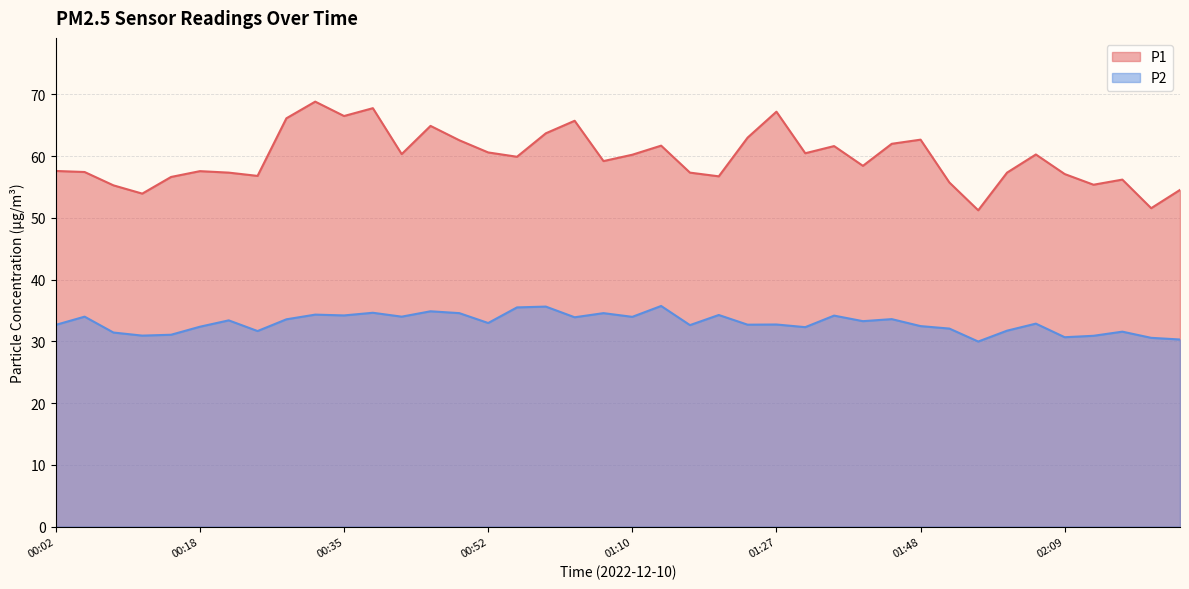

What is the sum of all P2 values?

1318.8